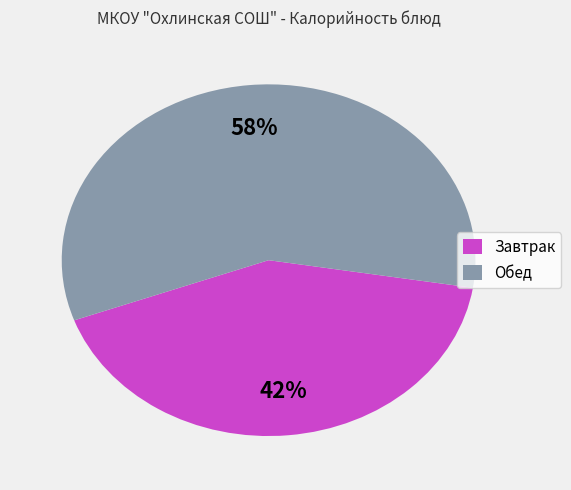

Is the sum of Завтрак and Обед greater than half?

Yes